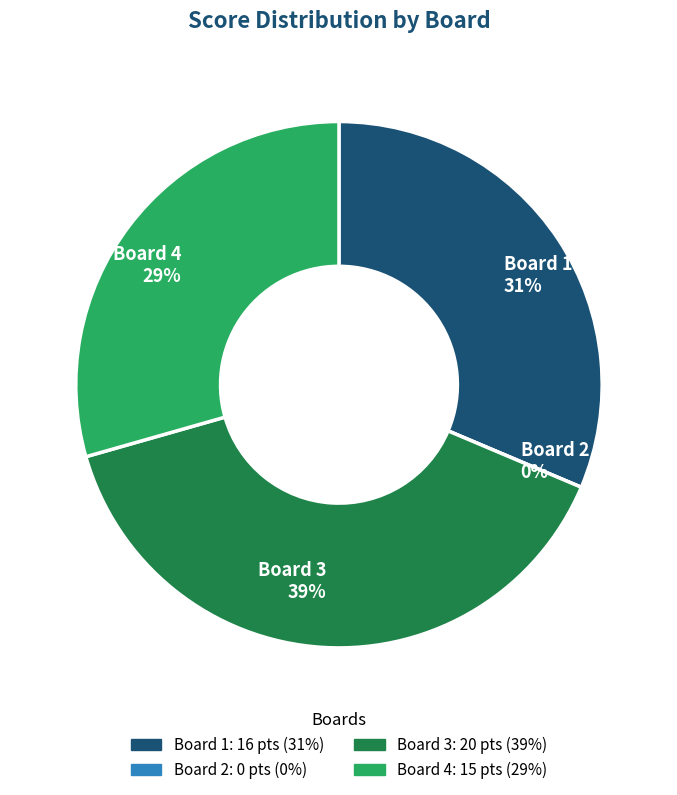

To the nearest percent, what portion does Board 1 represent?

31%